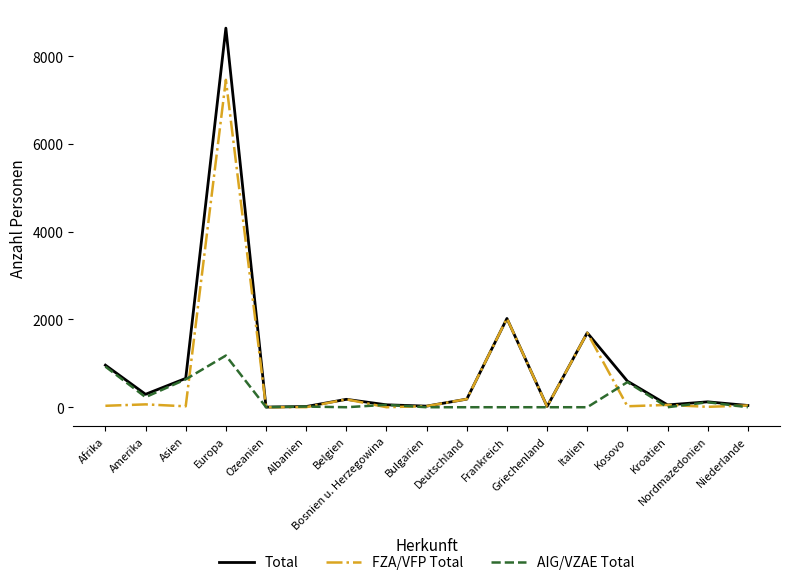

Rank the series by their maximum value, from lowest to highest.

AIG/VZAE Total, FZA/VFP Total, Total